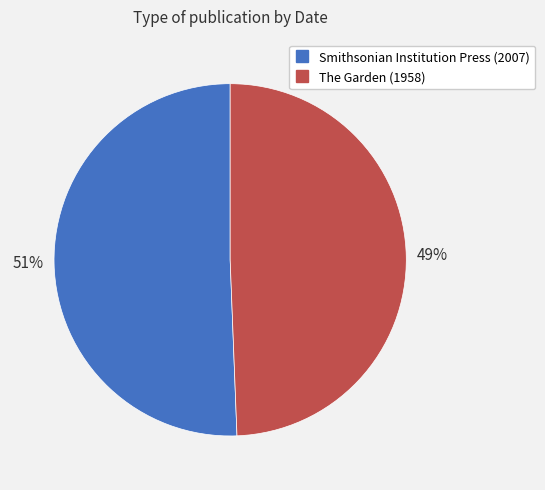

The Smithsonian Institution Press (2007) slice represents 51% of the pie. True or false?

True